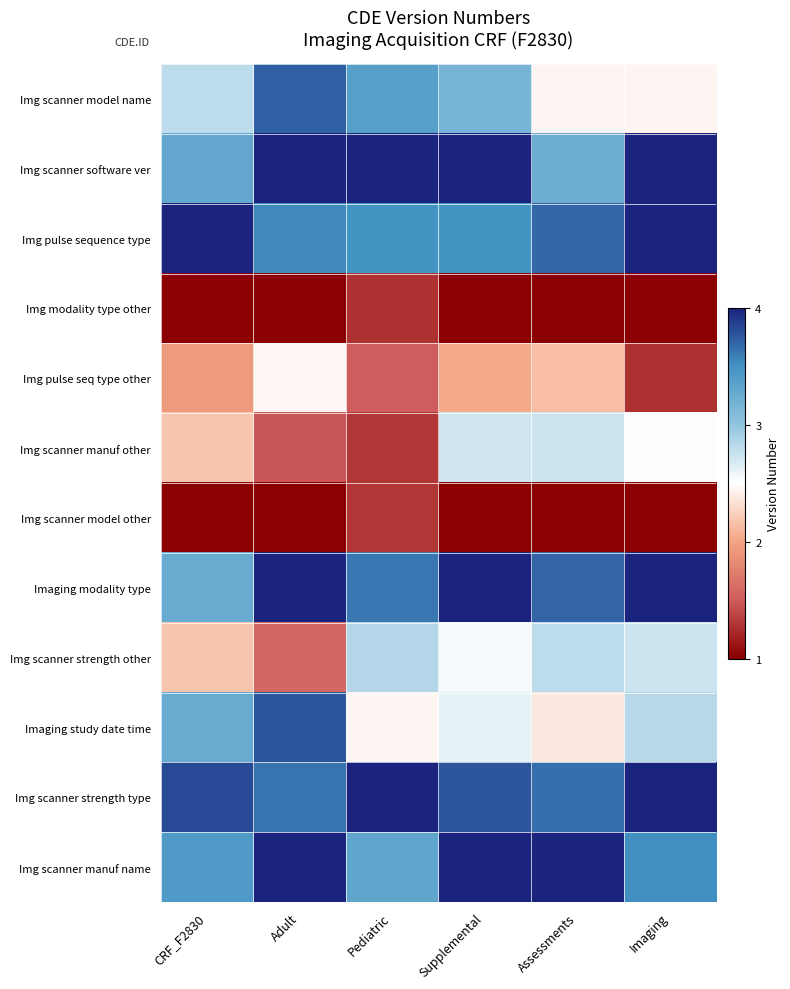

What is the greatest value displayed?

4.0